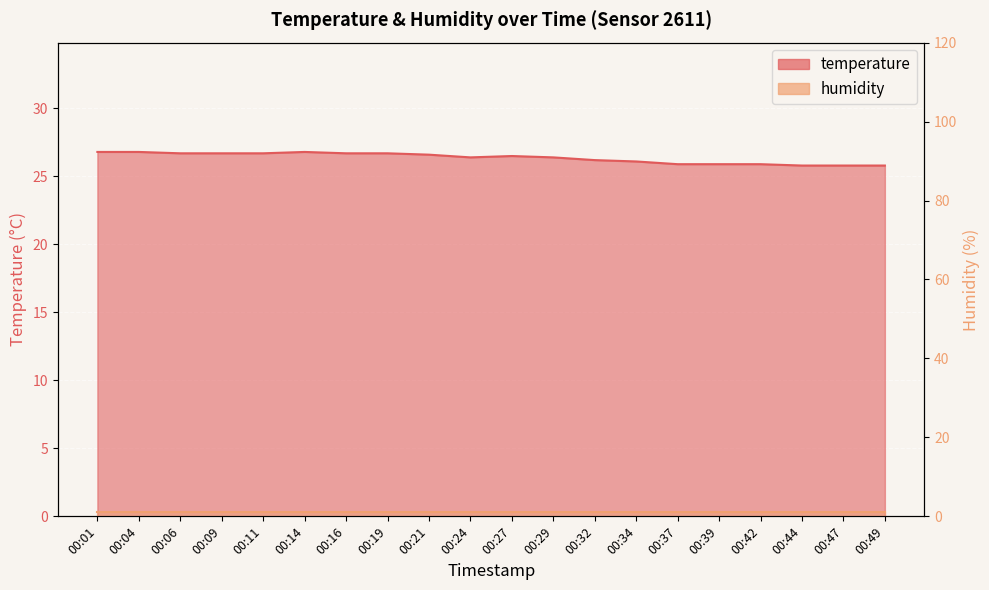

List the labels in order of value, smallest first.

00:44, 00:47, 00:49, 00:37, 00:39, 00:42, 00:34, 00:32, 00:24, 00:29, 00:27, 00:21, 00:06, 00:09, 00:11, 00:16, 00:19, 00:01, 00:04, 00:14